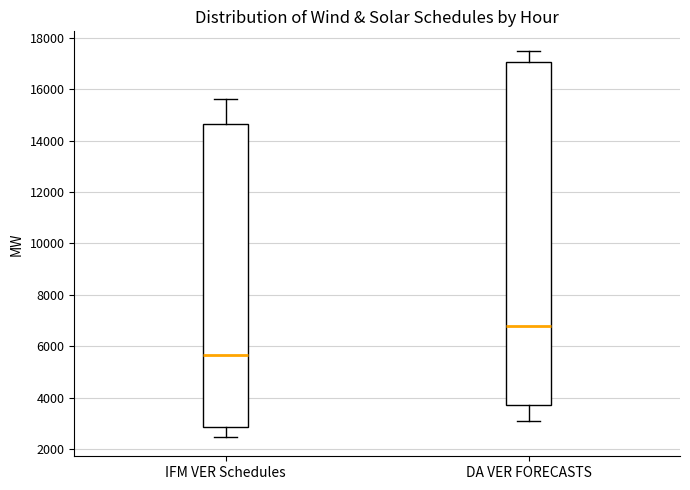

Reading left to right, read every box against the y-axis: the position of its median line, the range the box covers, and the ends of its whiskers. The values are not printed on the chart, so give them approximately, as read against the axis.

IFM VER Schedules: median 5600, box 2800 to 14600, whiskers 2400 to 15600
DA VER FORECASTS: median 6800, box 3600 to 17000, whiskers 3000 to 17600